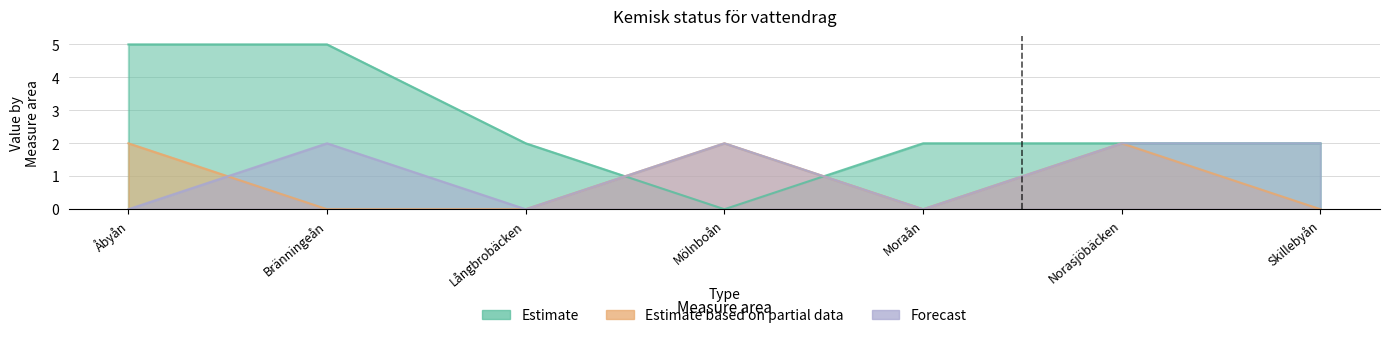

What is the approximate value of Estimate at Bränningeån?

5